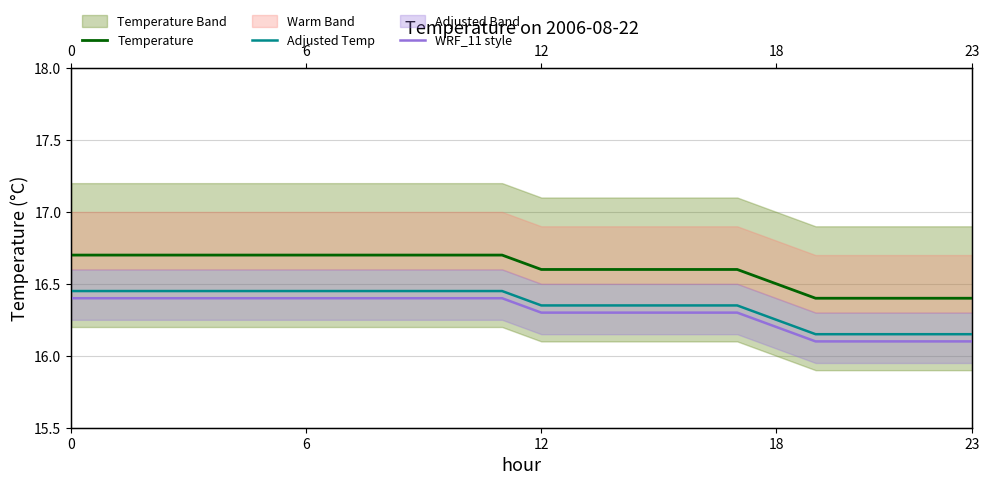

True or false: Adjusted Temp has more than 0 points higher than both neighbors.

False